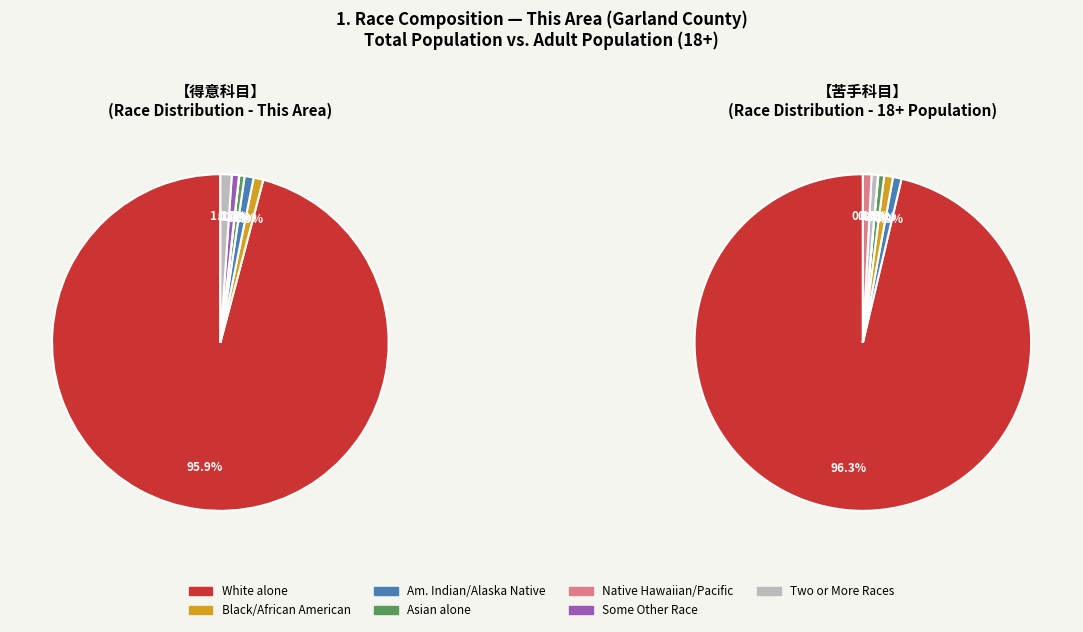

To the nearest percent, what portion does American Indian and Alaska Native represent?

1%